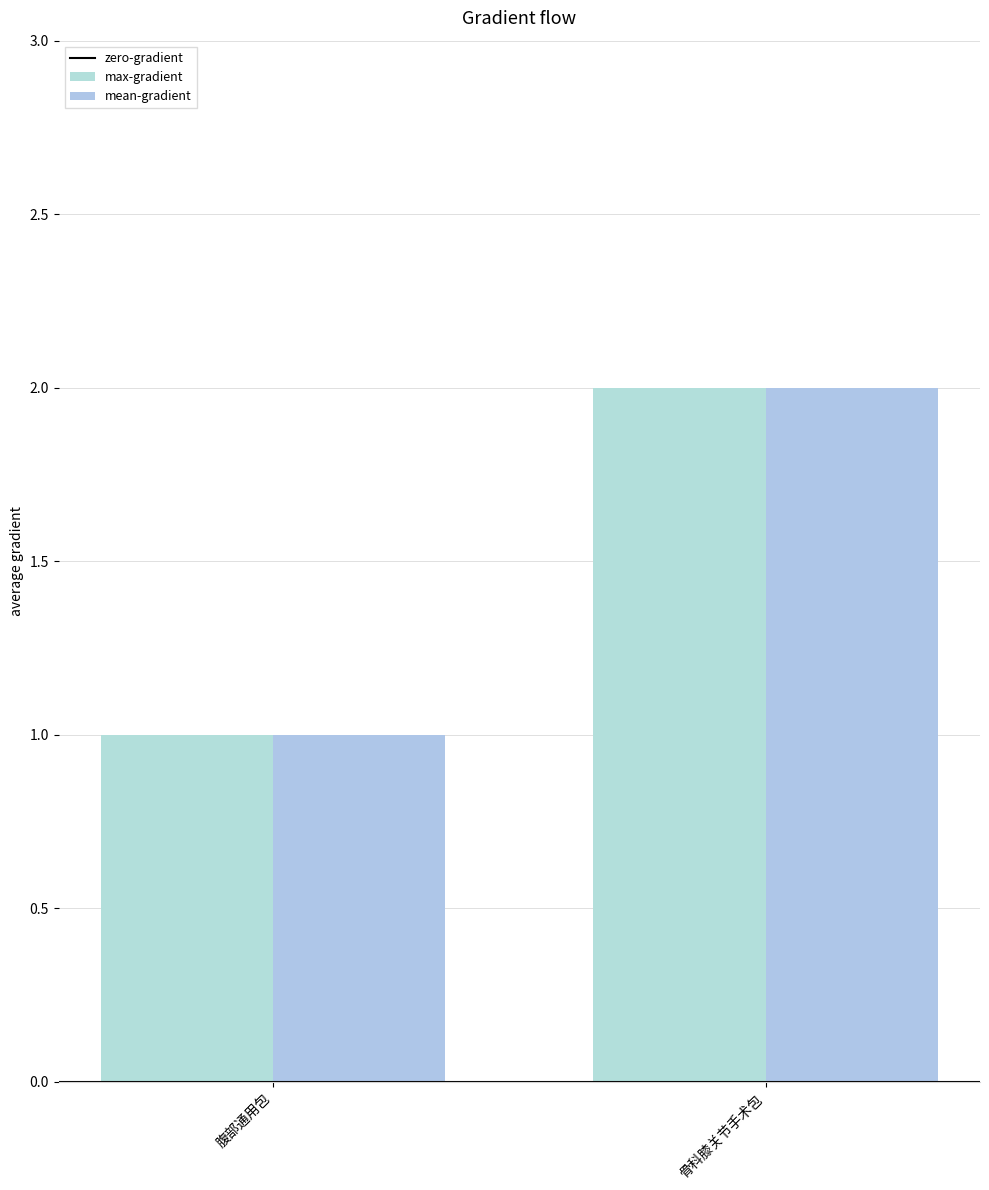

How many groups of bars are there?

2